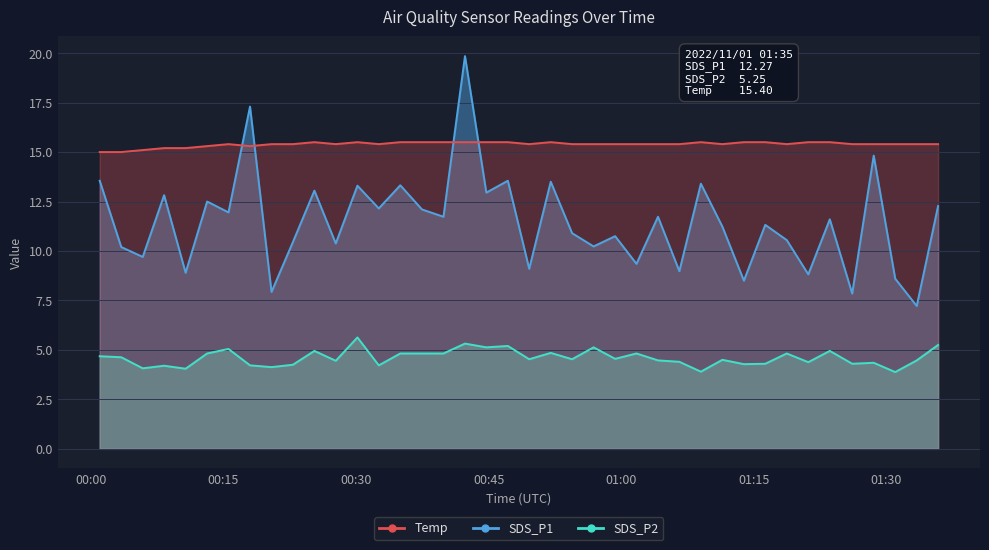

Does the chart have visible grid lines?

Yes